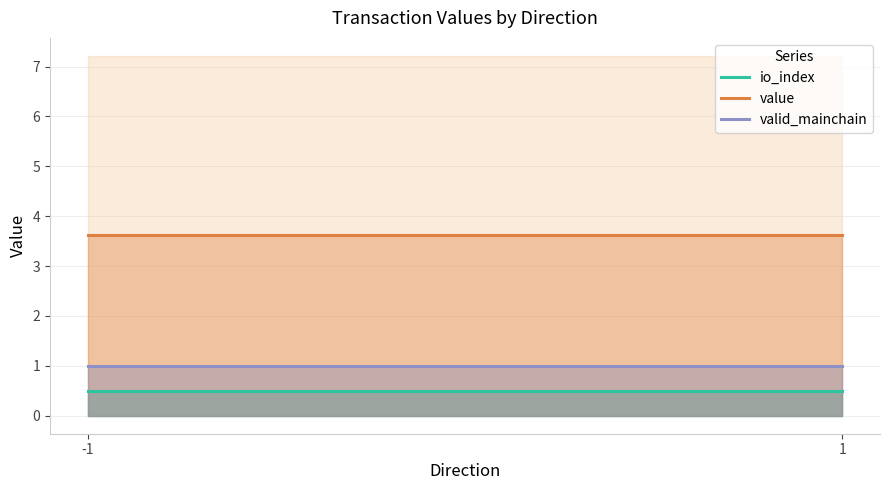

The io_index series shows 0.5 at -1. True or false?

True